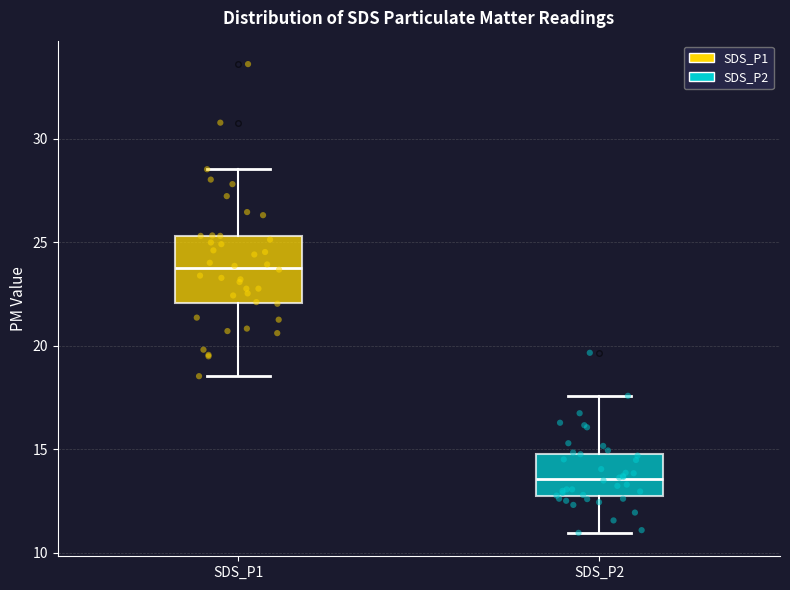

Reading left to right, transcribe this box plot: for each box, give where its median line is, the range the box spans, and where its two whiskers end, as read against the y-axis. The values are not printed on the chart, so give them approximately, as read against the axis.

SDS_P1: median 24.0, box 22.0 to 25.5, whiskers 18.5 to 28.5
SDS_P2: median 13.5, box 12.5 to 15.0, whiskers 11.0 to 17.5